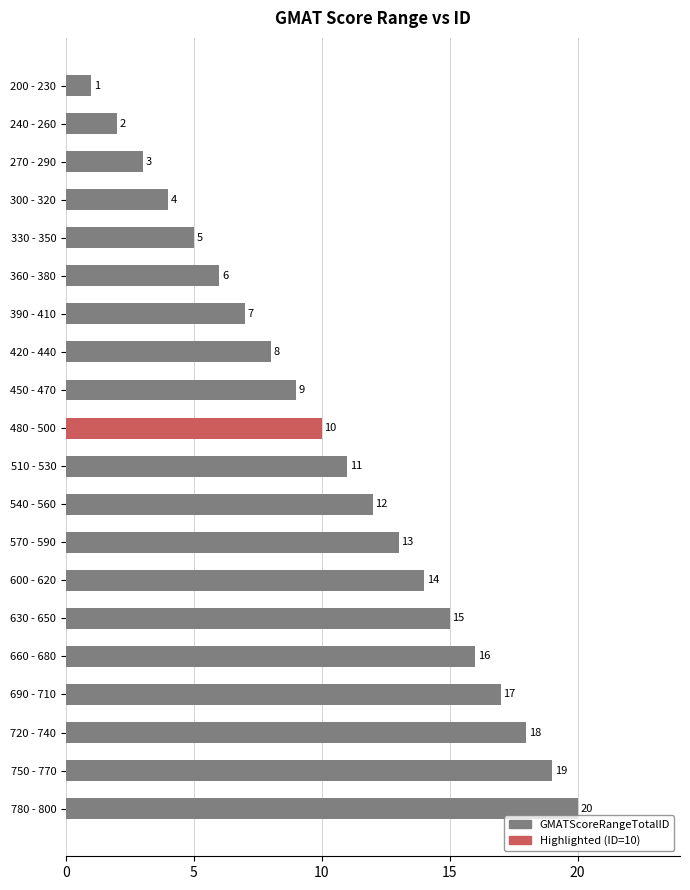

How many categories are shown in the chart?

20